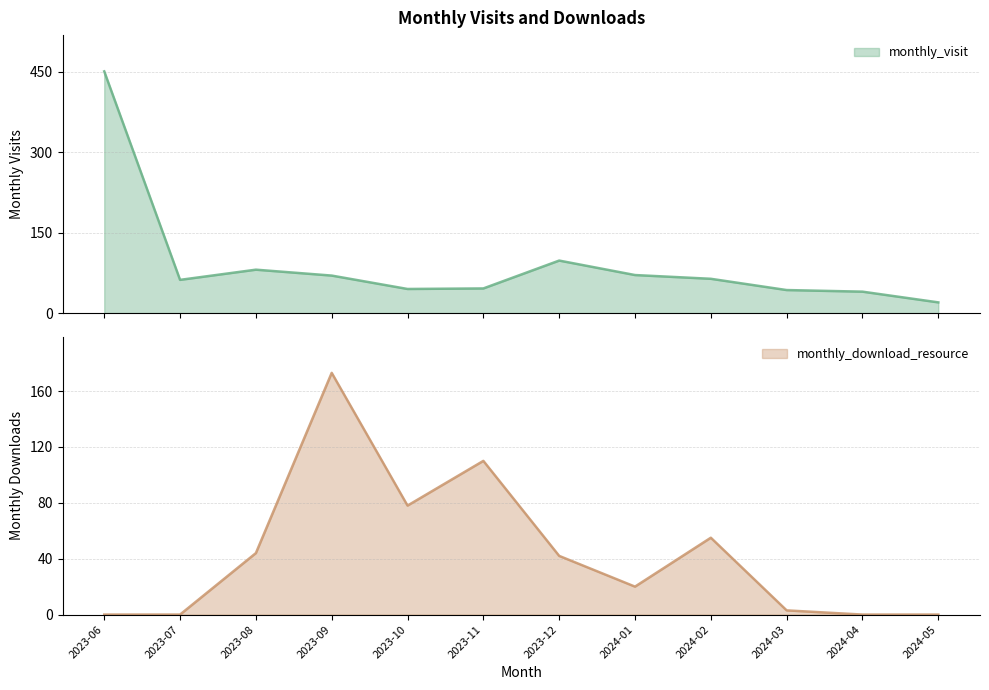

Which series ends up on top after the final intersection of monthly_visit and monthly_download_resource?

monthly_visit